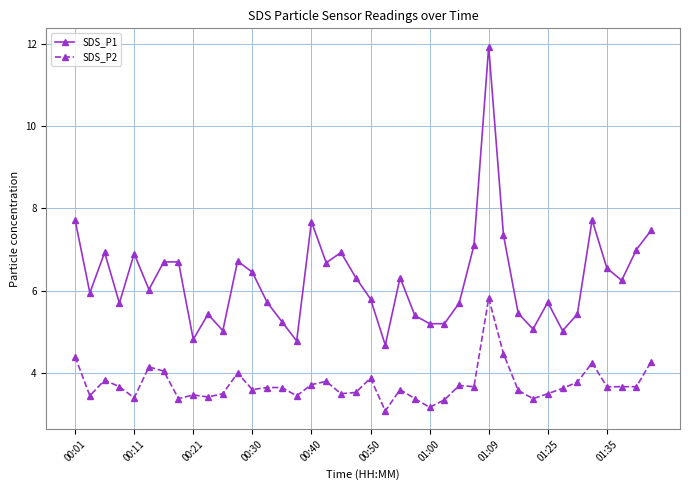

True or false: SDS_P1 has more than 2 interior local peaks.

True